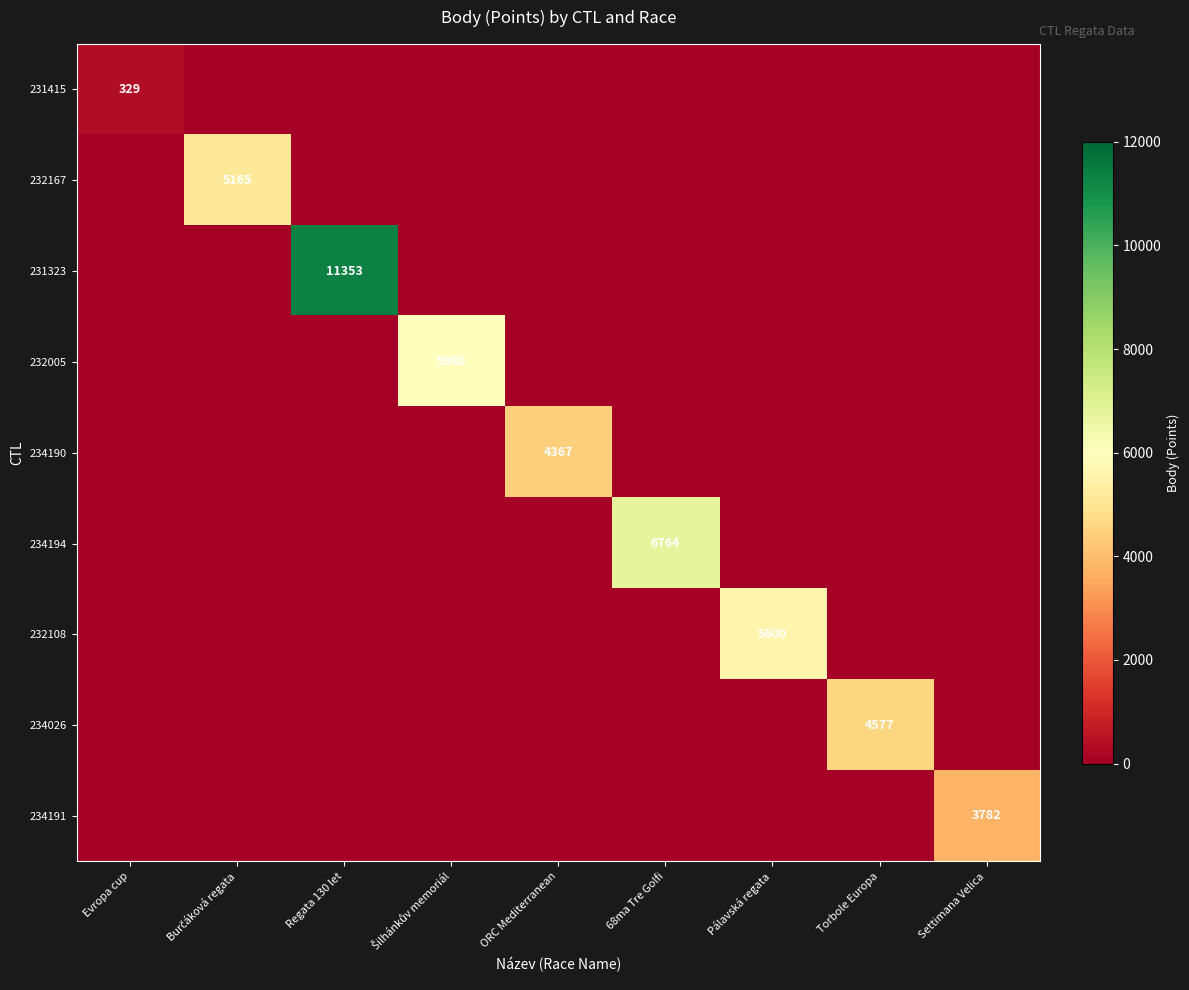

How many values in 232005 are above zero?

1